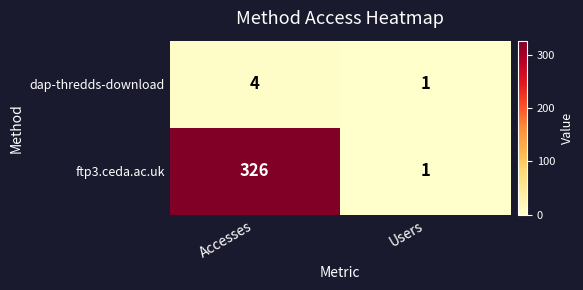

Reading right to left, what are all the values shown in this chart?

dap-thredds-download: 1	4
ftp3.ceda.ac.uk: 1	326